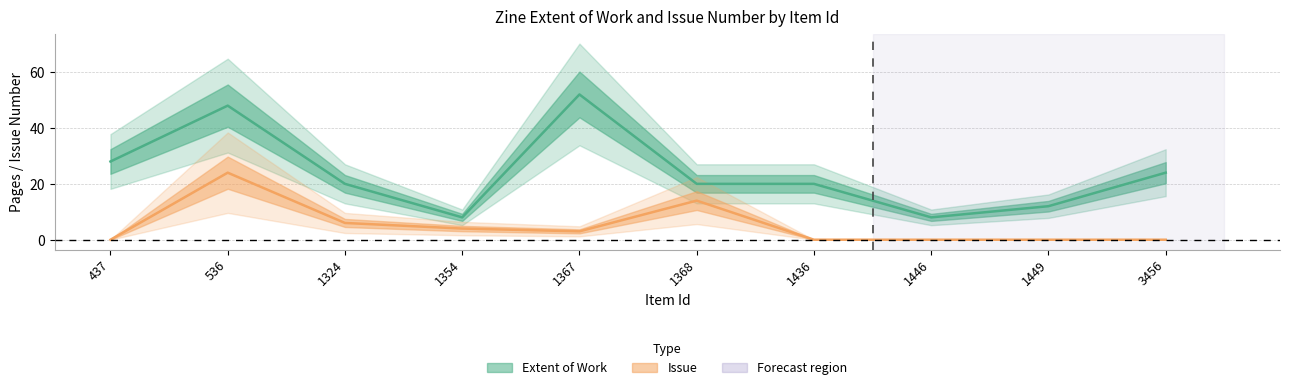

What is the difference between the Issue values at 536 and 1324?

18